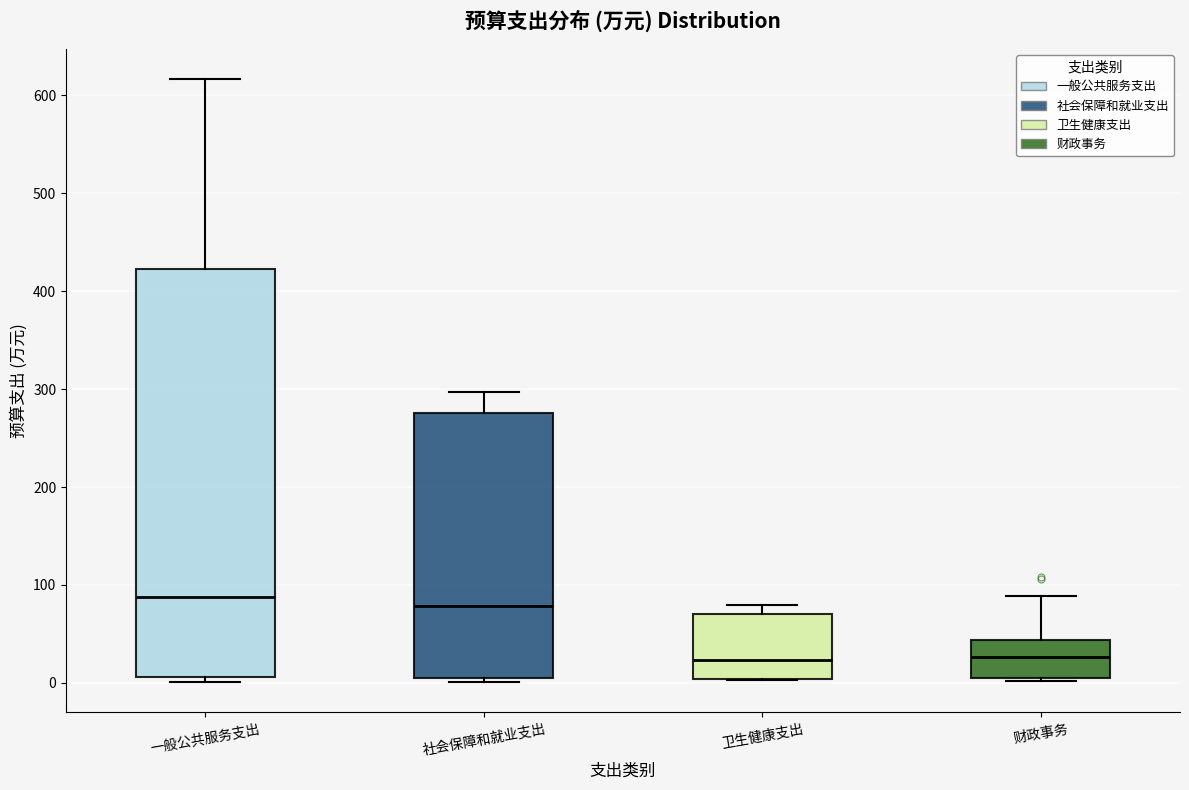

Where is the lower edge of the box for 一般公共服务支出 on the y-axis? The values are not printed on the chart, so give them approximately, as read against the axis.

10